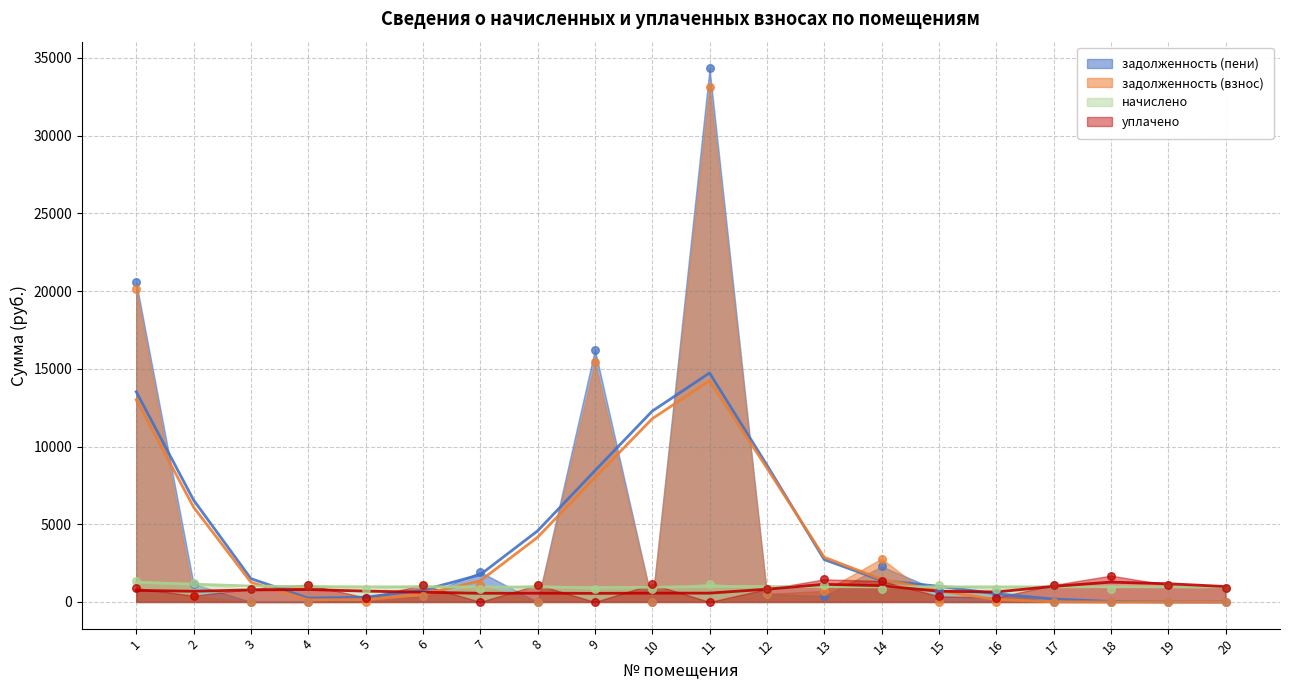

At how many categories does at least one series exceed 20757?

1